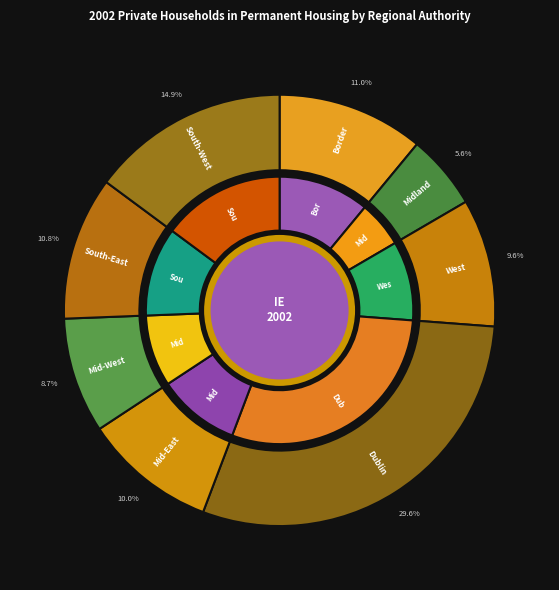

Combined, what portion of the pie is Mid-East and West?

19.6%